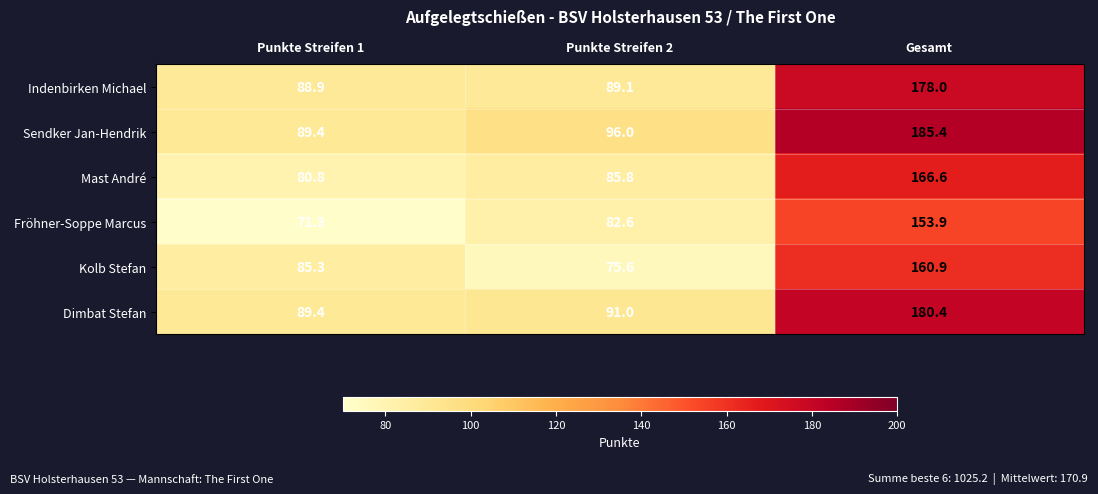

Count the number of categories in the chart.

3